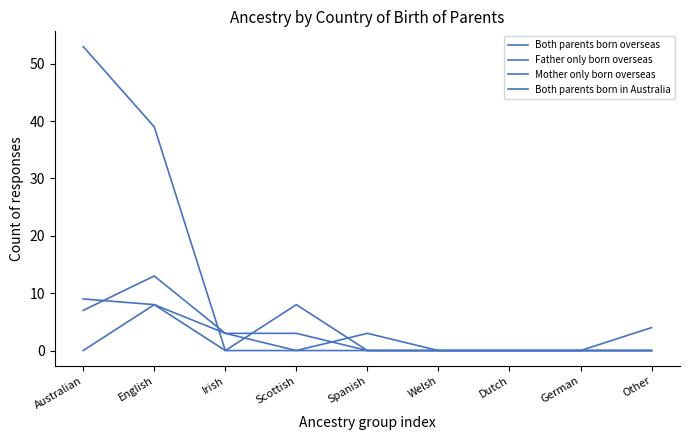

Is the value of Father only born overseas at Other greater than the value of Both parents born overseas at English?

No